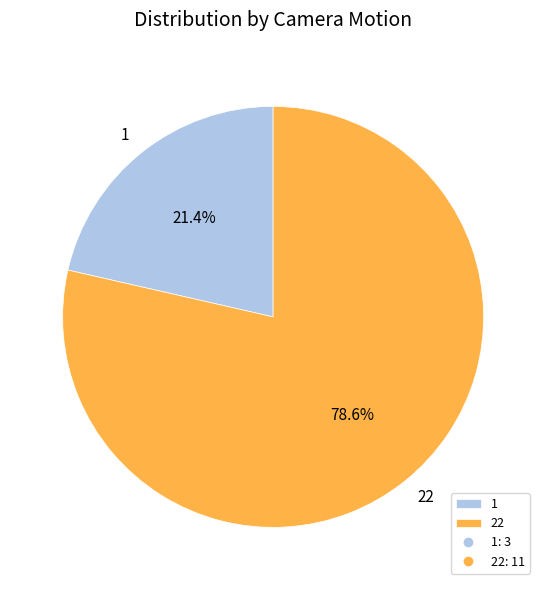

How much of the chart is everything except 1?

78.6%